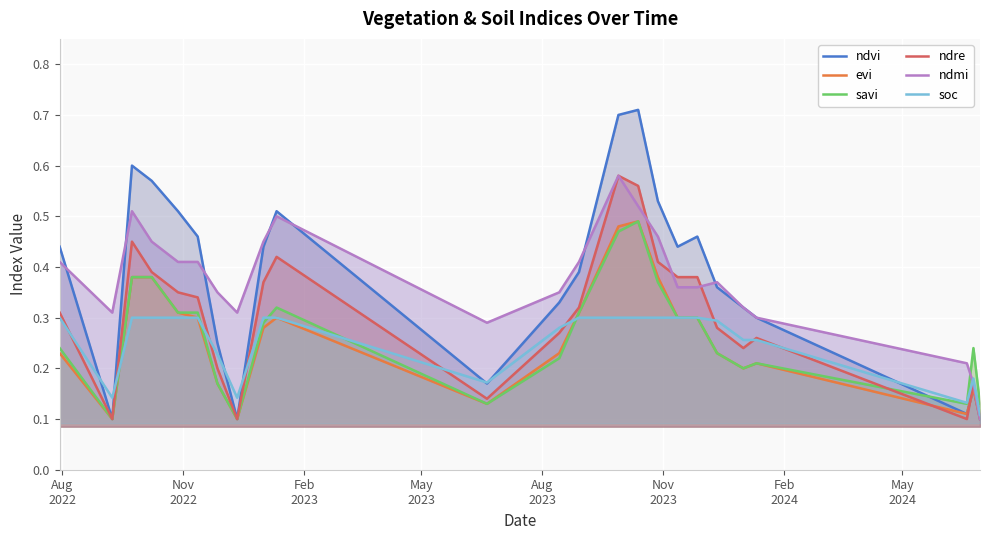

Does the chart display data point markers on the line(s)?

No